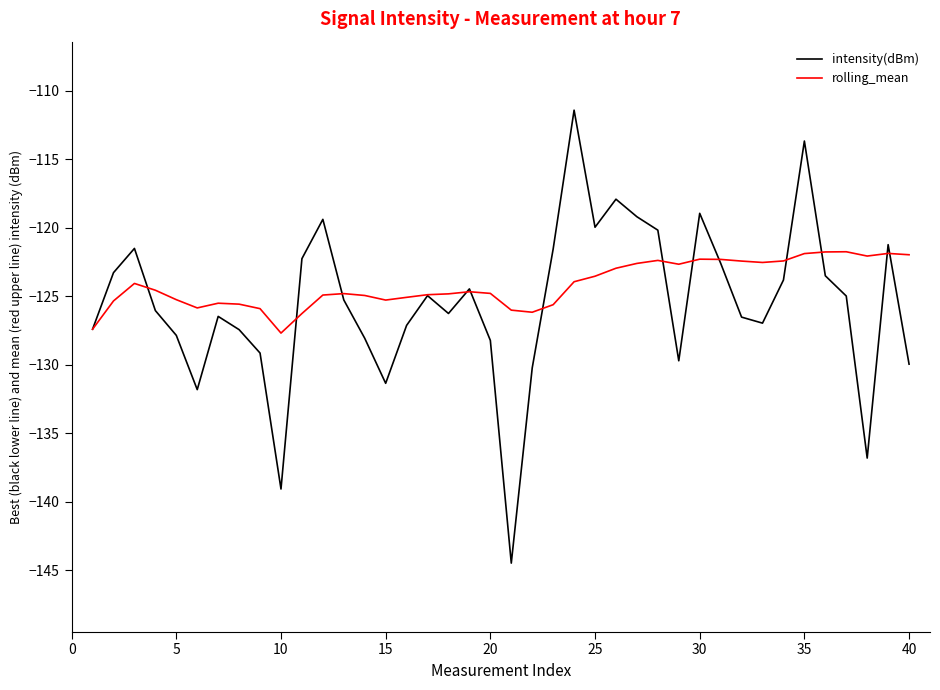

What is the maximum value shown in the chart?

-111.4